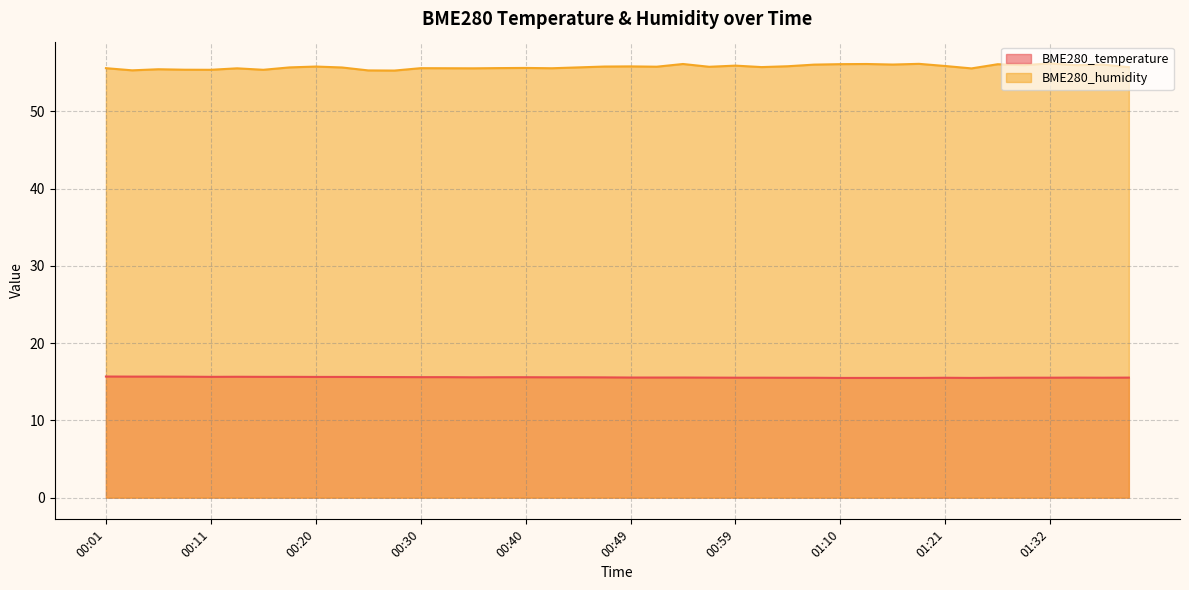

At which category is the sum across all series the highest?

01:32